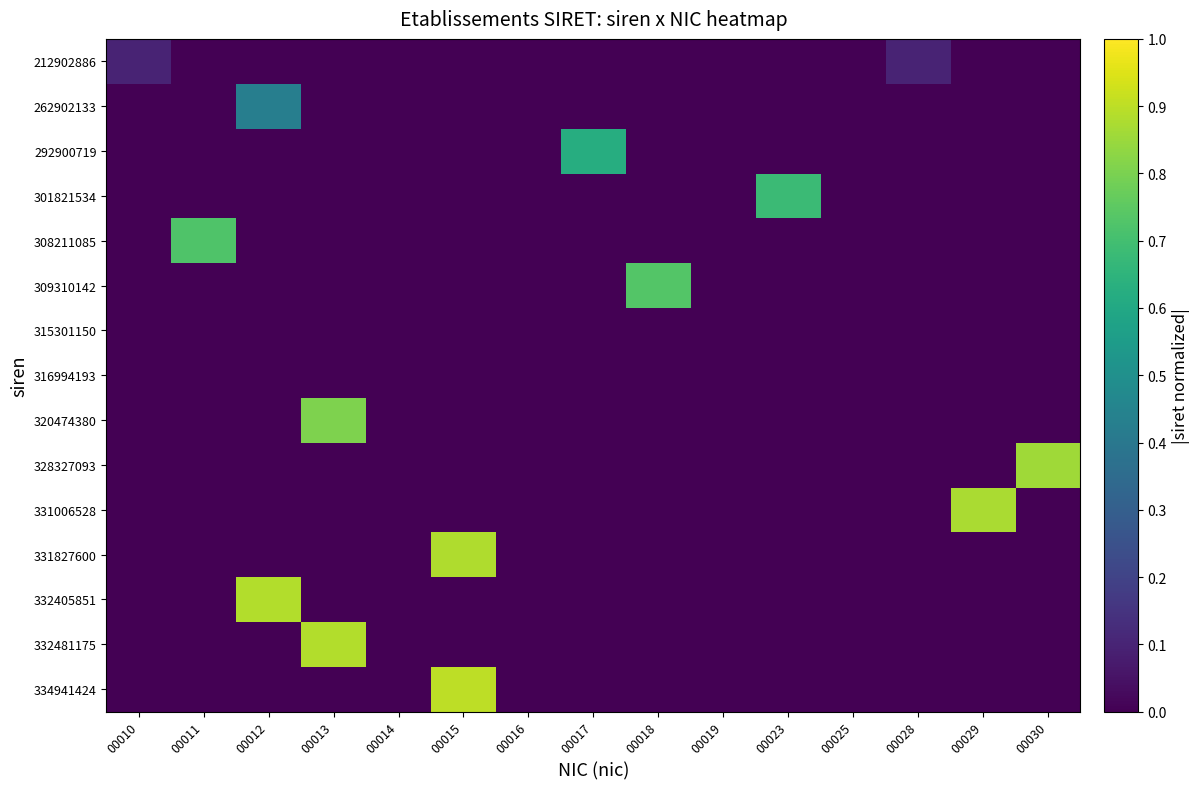

What is the maximum value shown in the chart?

0.9